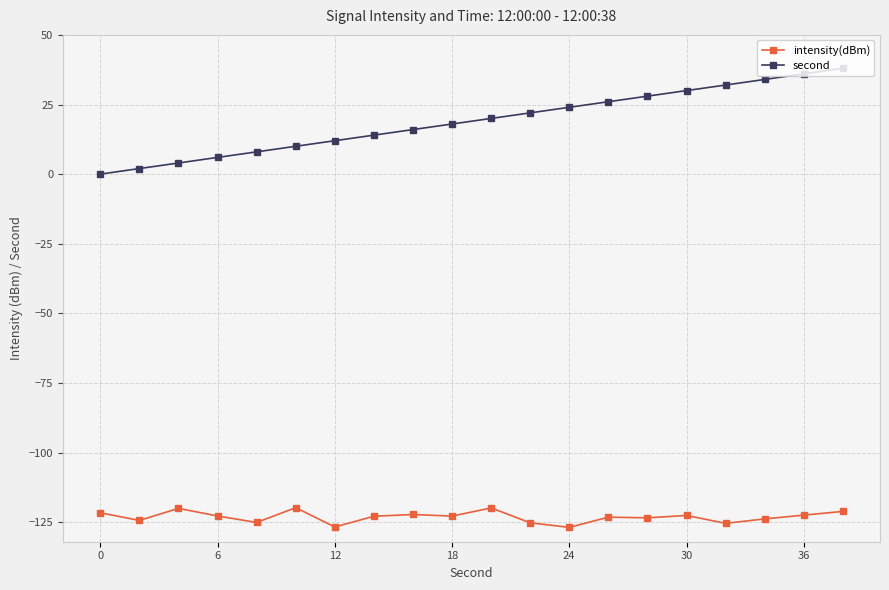

Which series has the largest range (max minus min)?

second